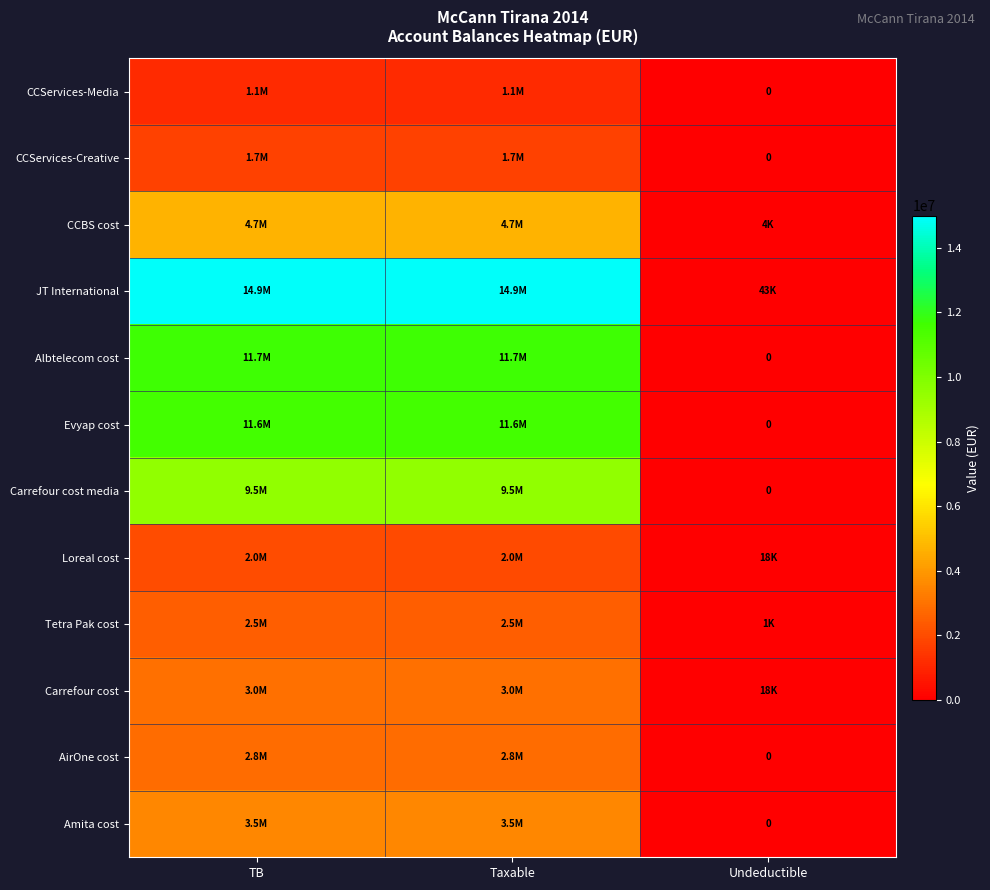

Which has a higher value, TB or Undeductible?

TB